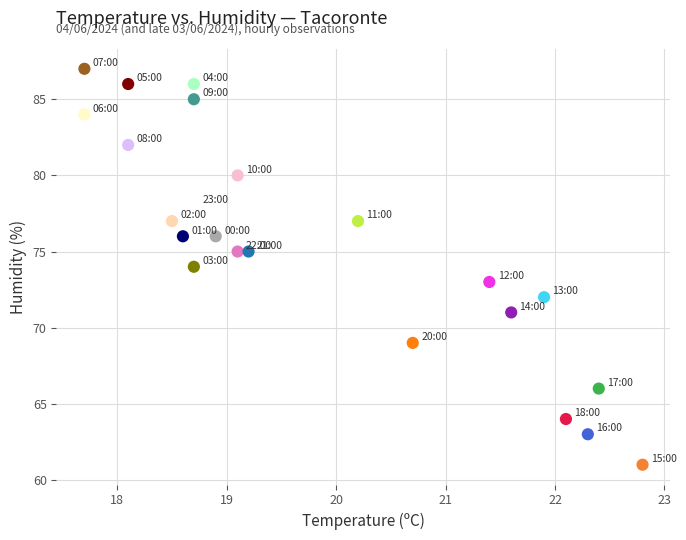

What is the range of Y values (max minus min)?

26